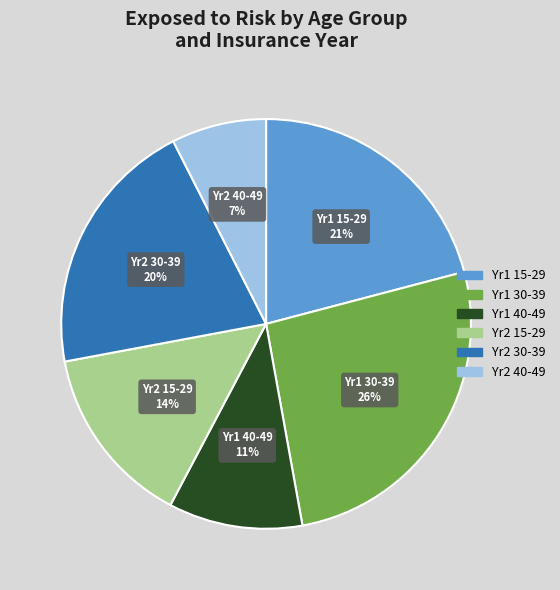

How many segments does this pie chart have?

6